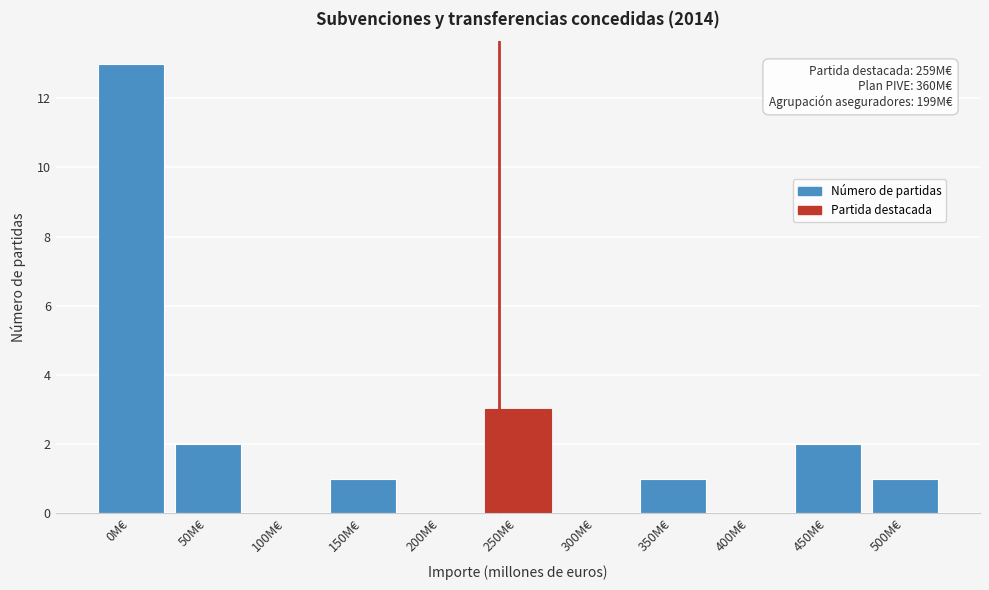

The value at 50M€ is 2. True or false?

True